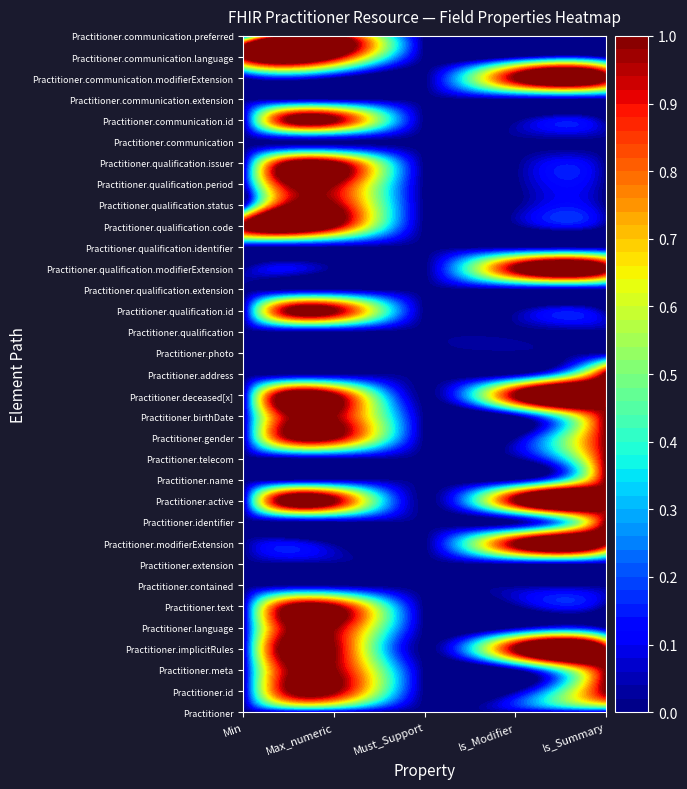

Which series has the widest spread of values?

Practitioner.id